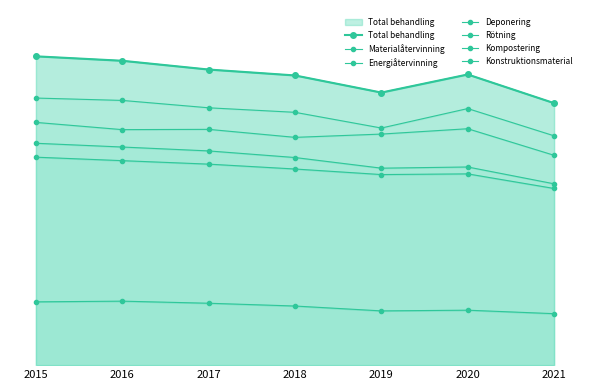

What is the highest value of the Rötning series?

55.0